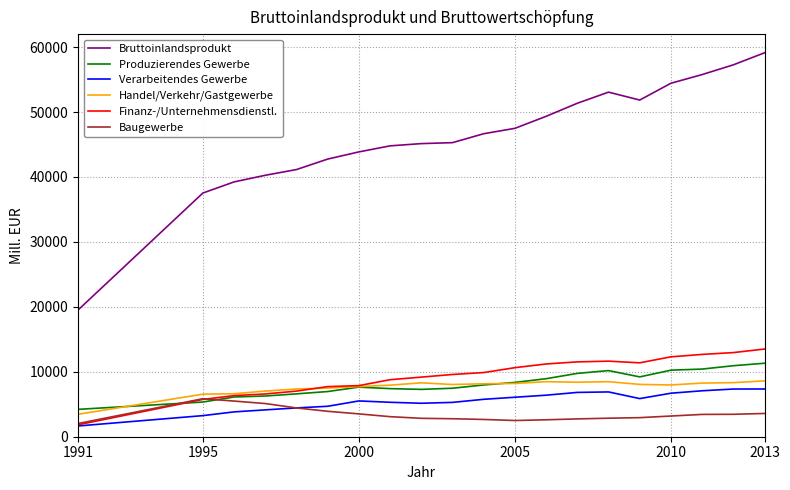

Which series has the largest total across all categories?

Bruttoinlandsprodukt